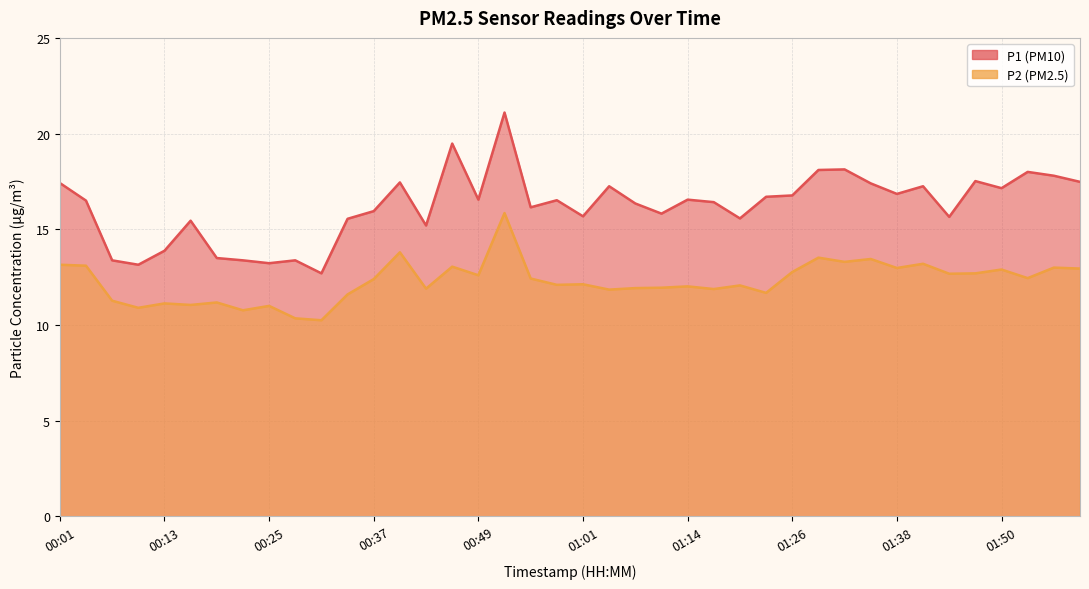

What is the difference between the P1 values at 00:22 and 01:26?

3.4